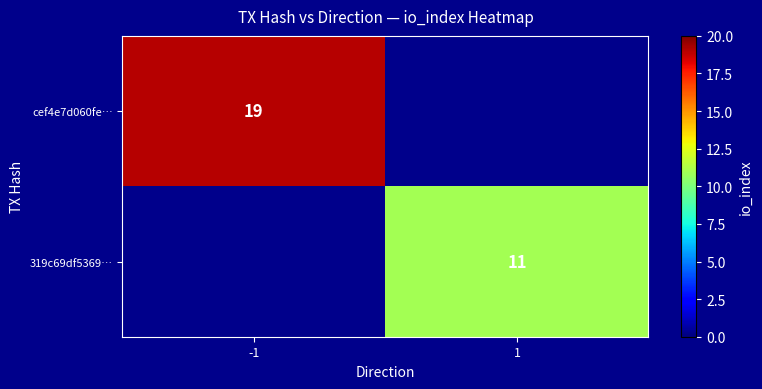

Is it true that 319c69df5369… equals 17 at 1?

False